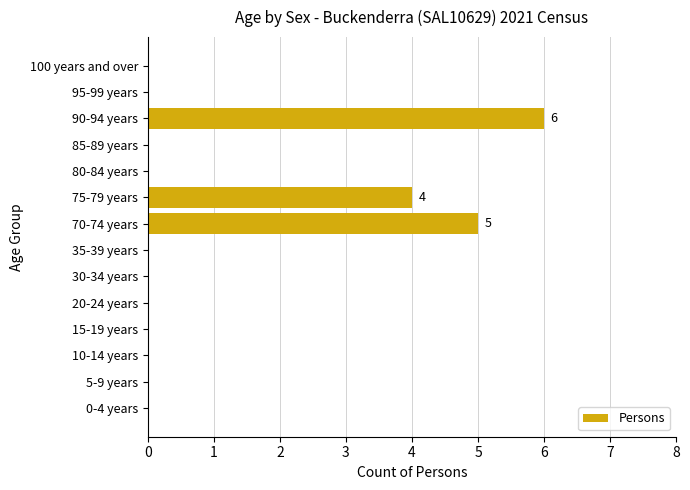

What is the greatest value displayed?

6